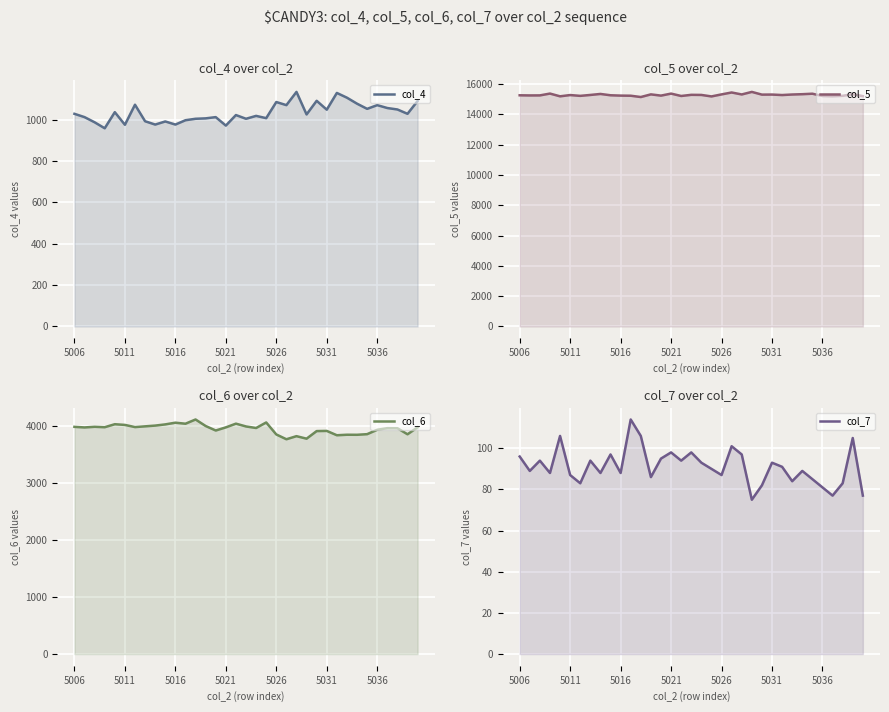

At how many categories does at least one series exceed 6910?

35